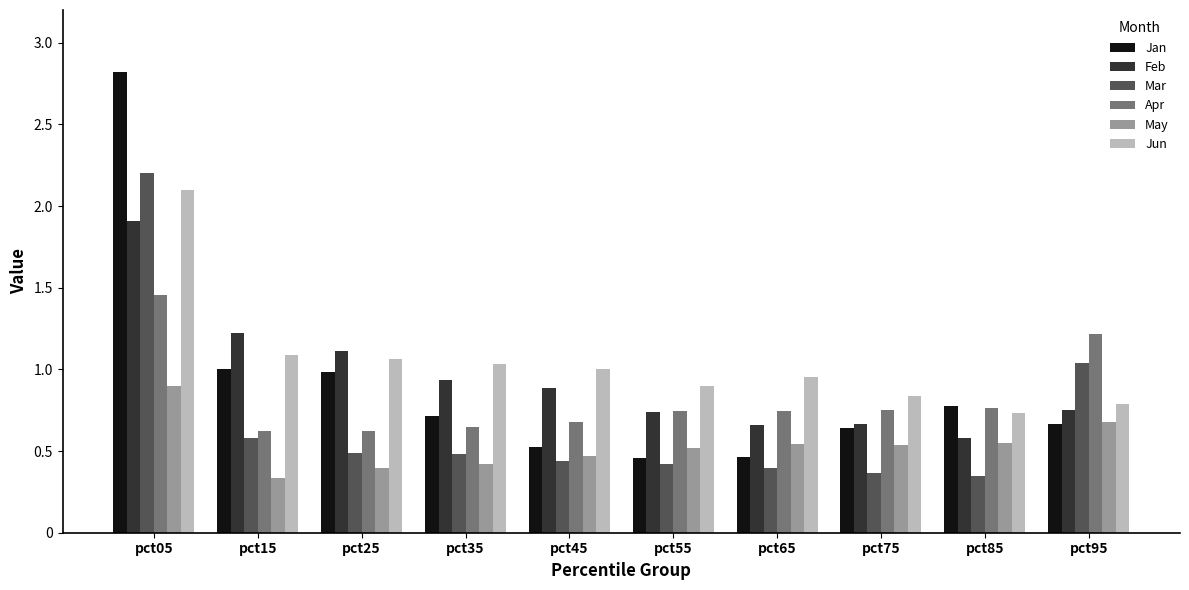

What is the total value across all series at pct55?

3.8